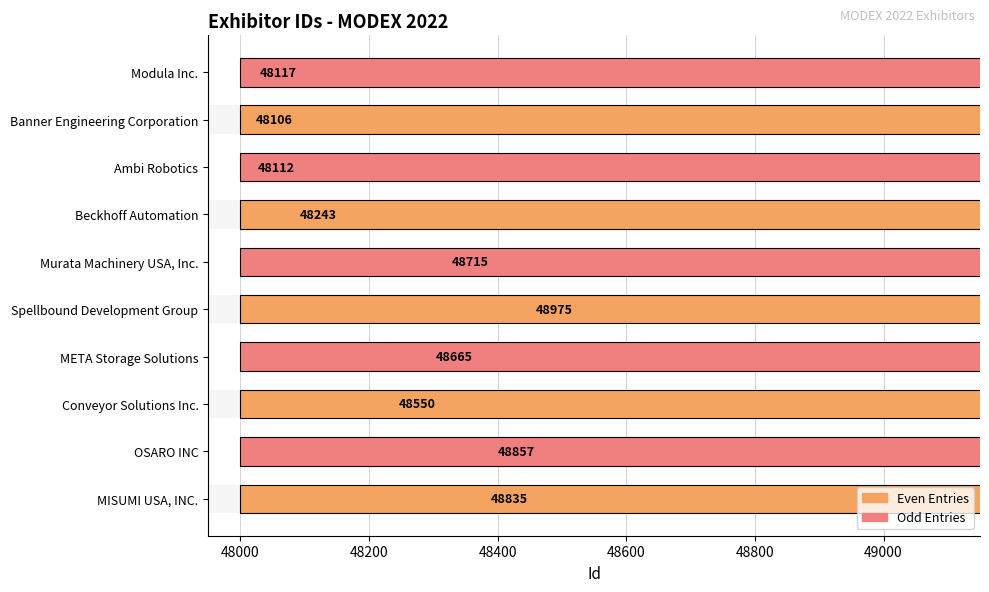

What is the value of the 5th bar from the left?

48975